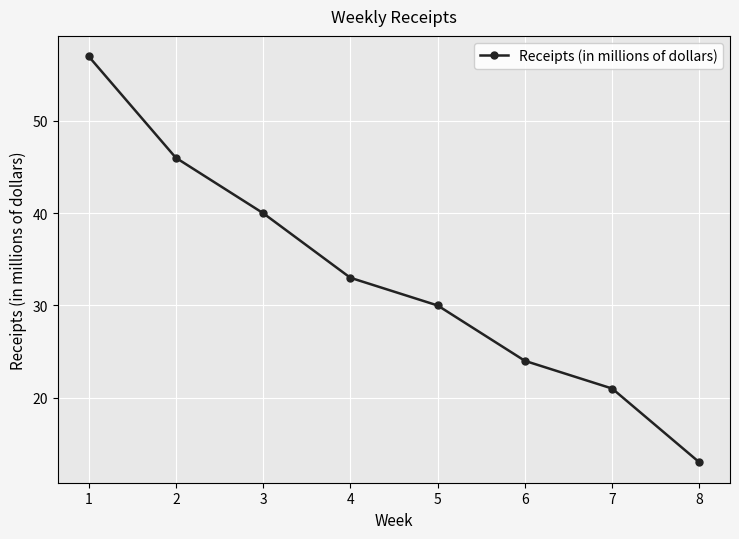

What is the value of the 6th point from the left?

24